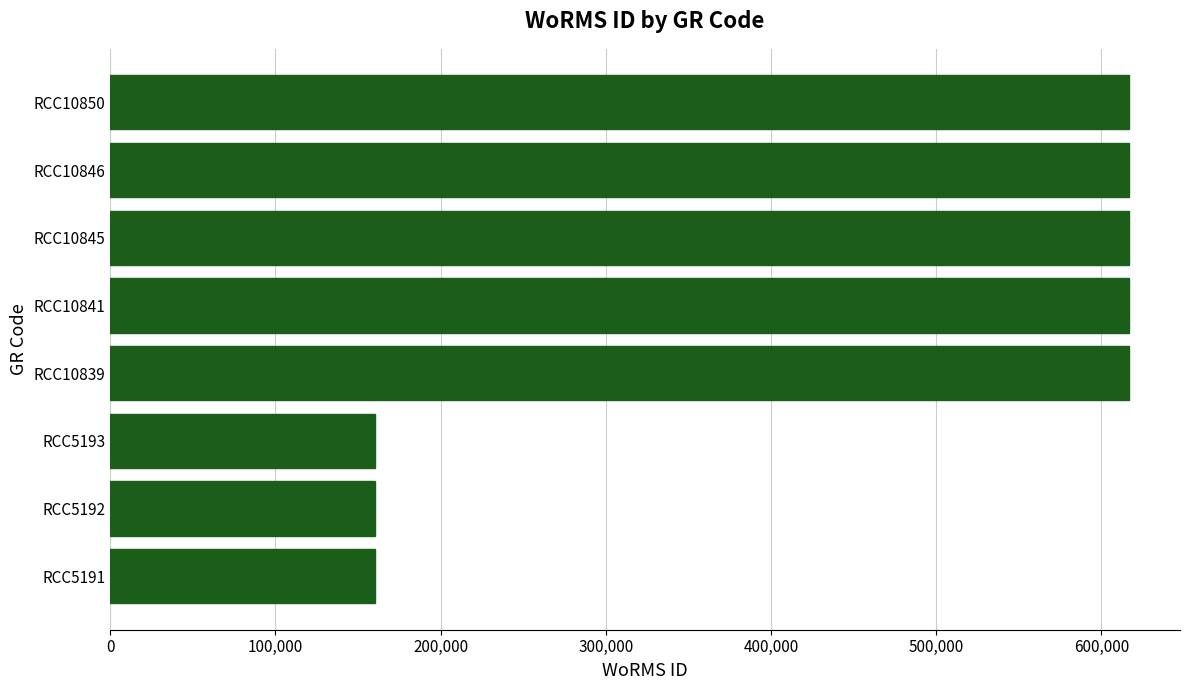

Does the chart contain any negative values?

No